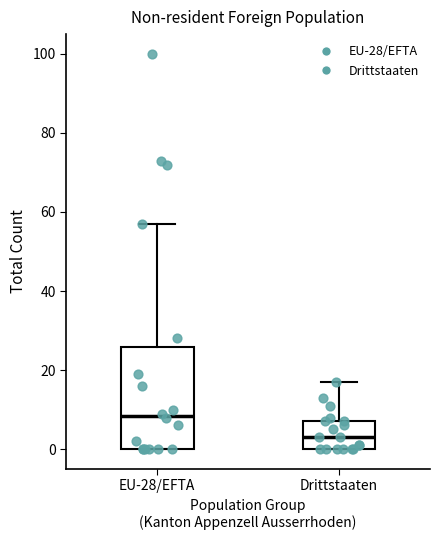

Comparing the boxes themselves (not the whiskers), which one is the tallest?

EU-28/EFTA